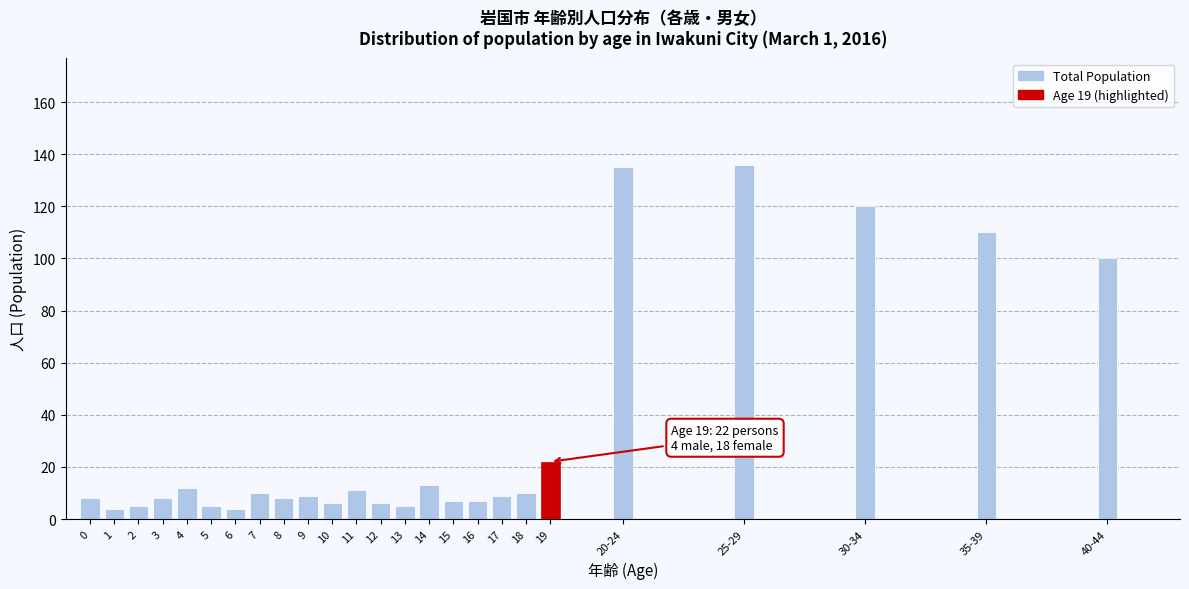

Reading left to right, list all the values displayed in this chart.

8	4	5	8	12	5	4	10	8	9	6	11	6	5	13	7	7	9	10	22	135	136	120	110	100